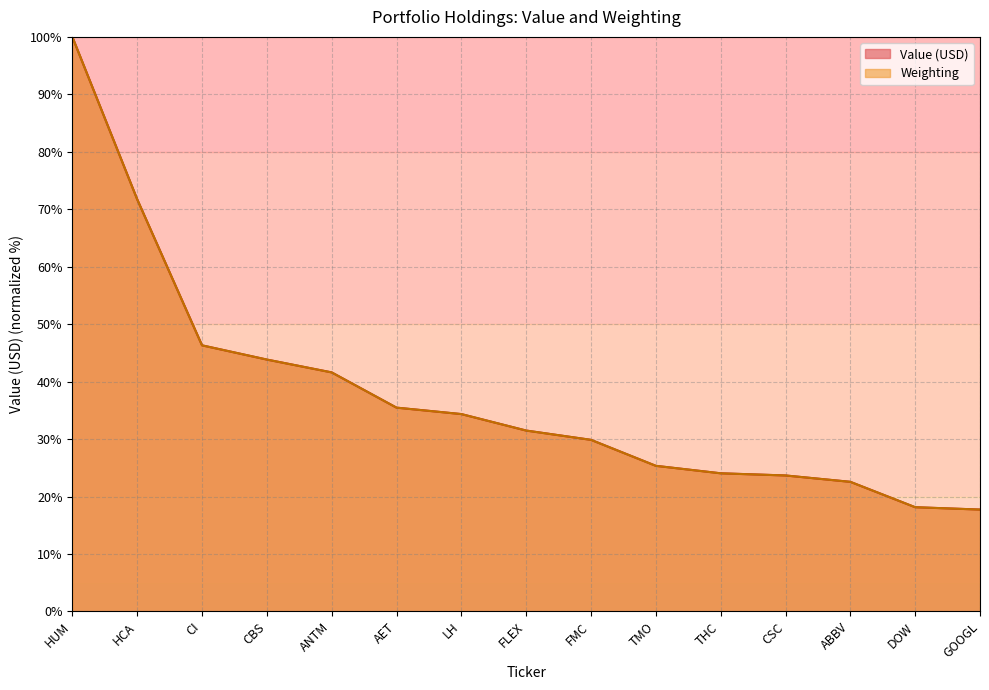

At which label is Weighting closest to 58?

CI